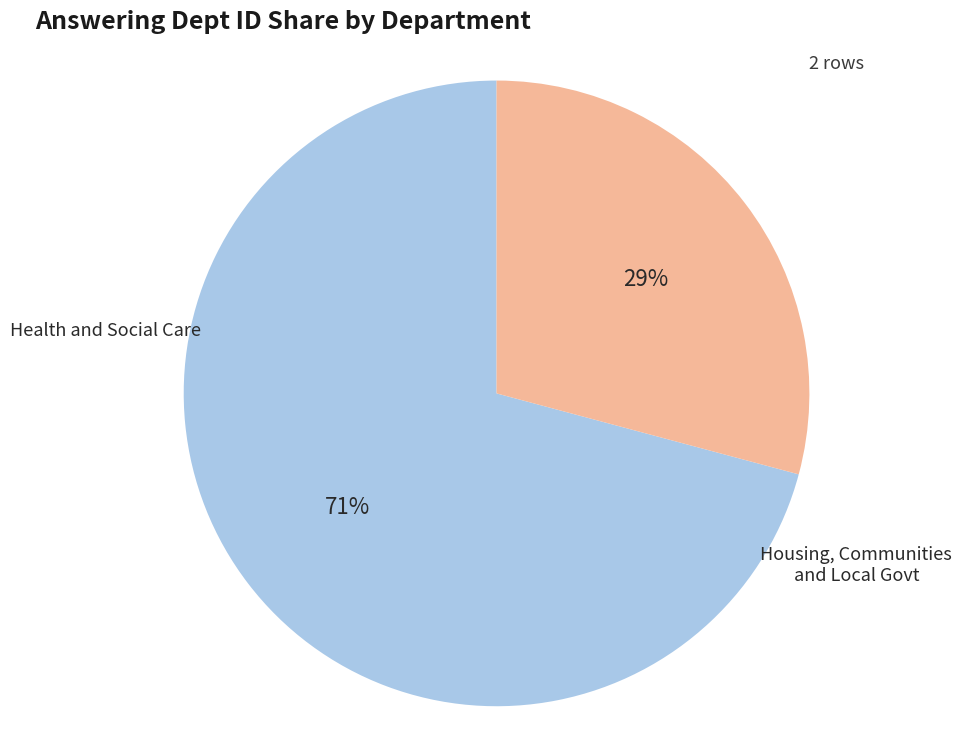

Count the number of slices in the pie.

2